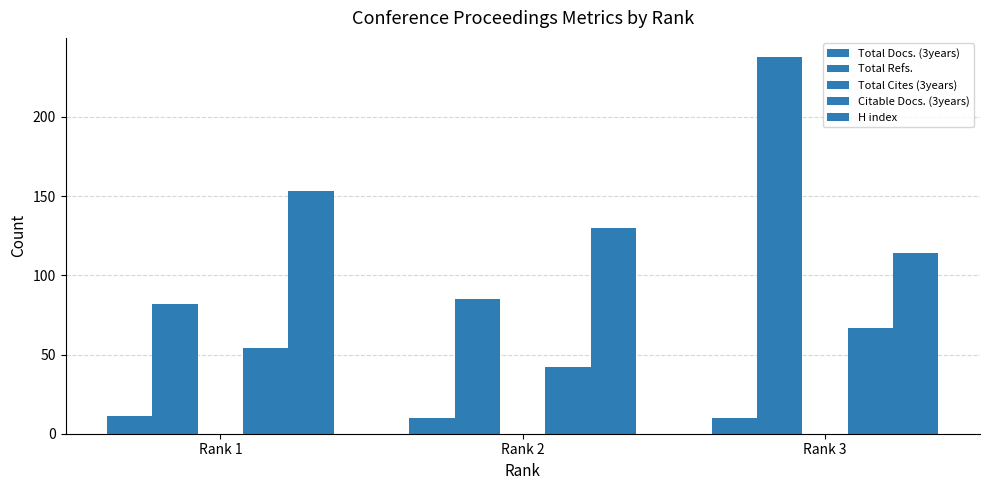

Reading left to right, extract all data points from this chart.

Total Docs. (3years): 11	10	10
Total Refs.: 82	85	238
Total Cites (3years): 0	0	0
Citable Docs. (3years): 54	42	67
H index: 153	130	114